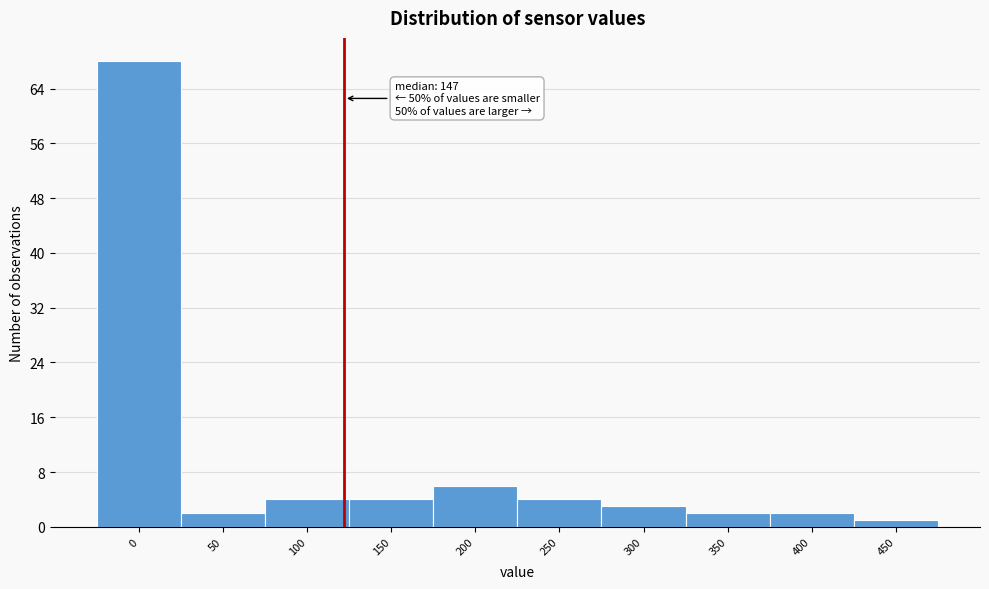

Reading left to right, transcribe all the data shown in this chart.

0=68	50=2	100=4	150=4	200=6	250=4	300=3	350=2	400=2	450=1